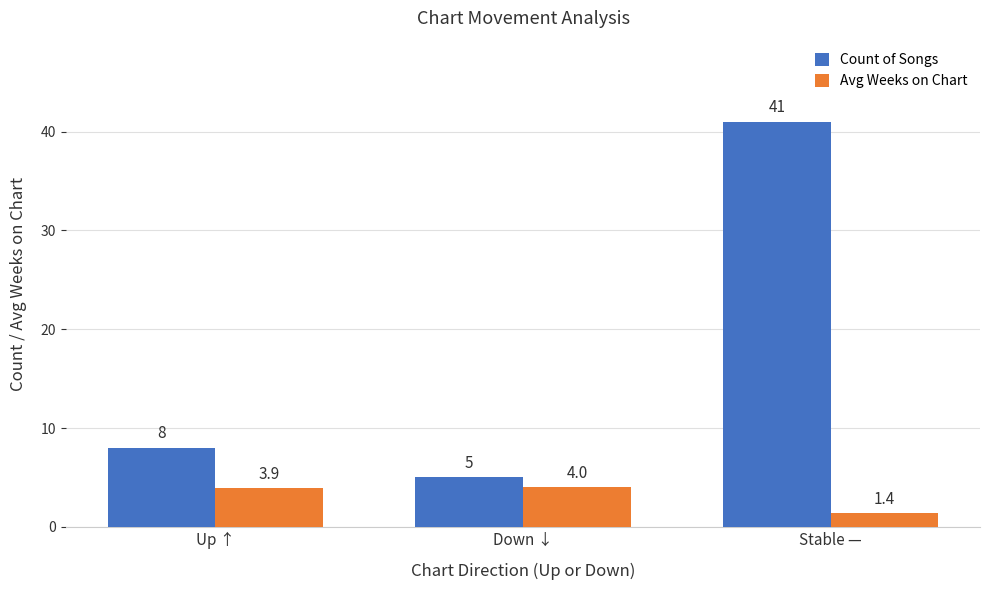

At how many categories does at least one series exceed 40?

1